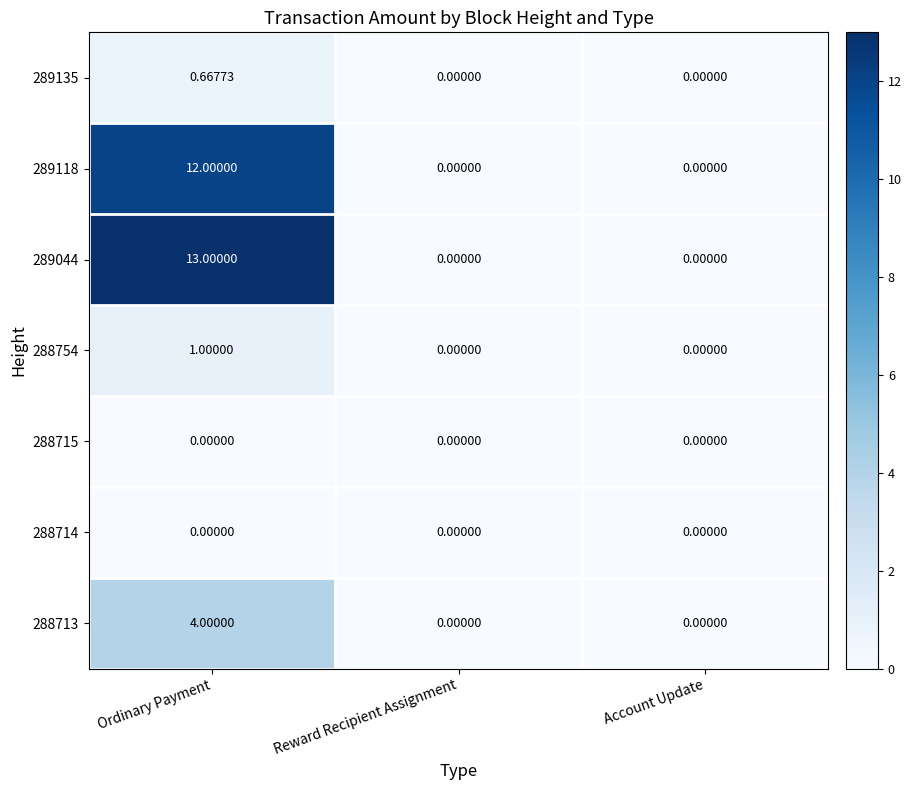

At which category is the sum across all series the highest?

Ordinary Payment